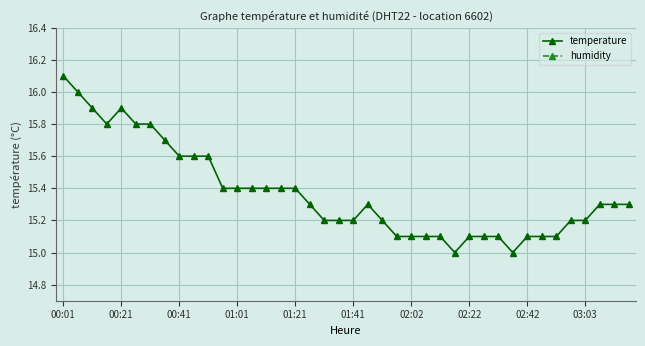

How many lines are shown in the chart?

2